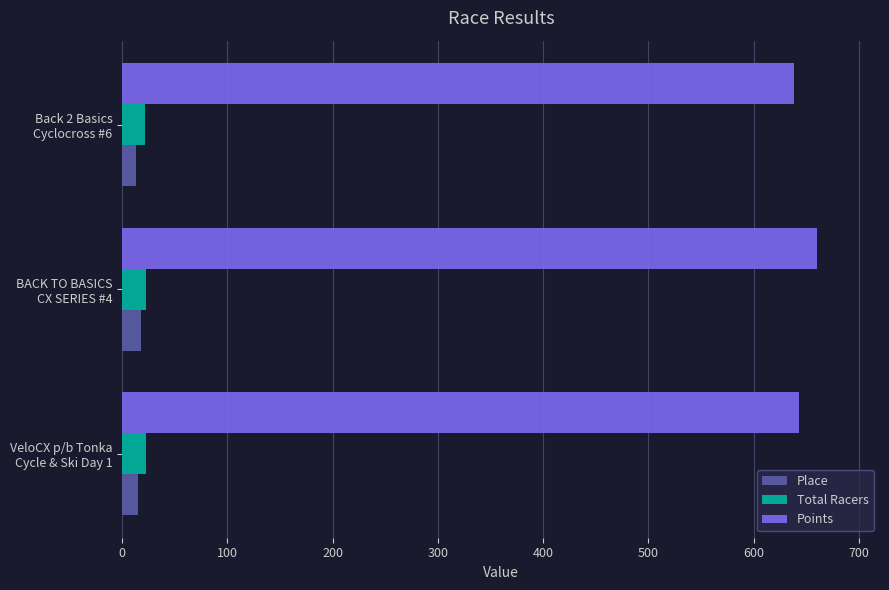

What is the greatest value displayed?

659.7